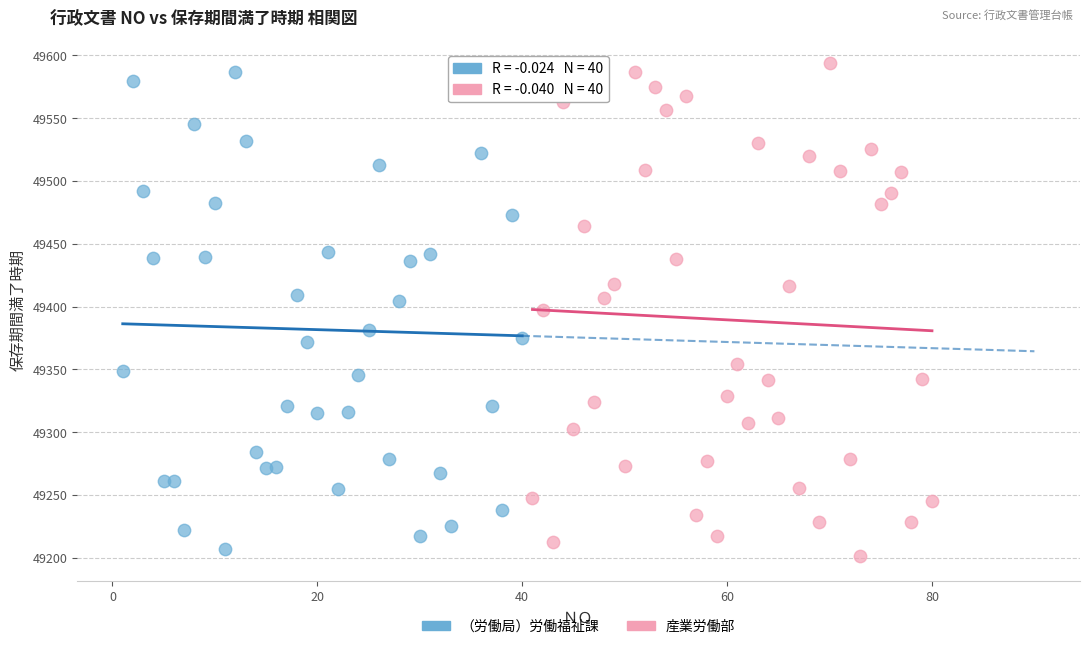

What are all the series names shown in the legend?

（労働局）労働福祉課, 産業労働部